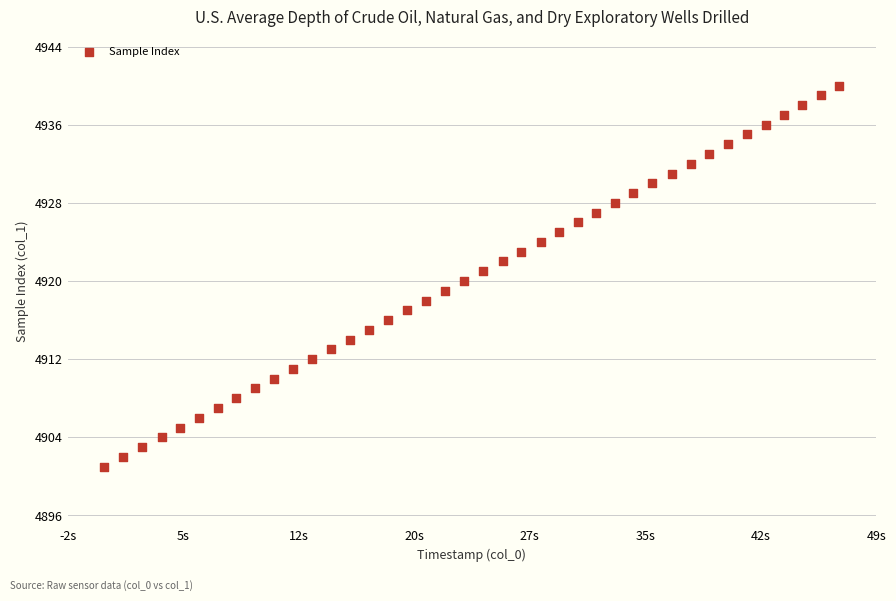

What is the range of Y values (max minus min)?

39